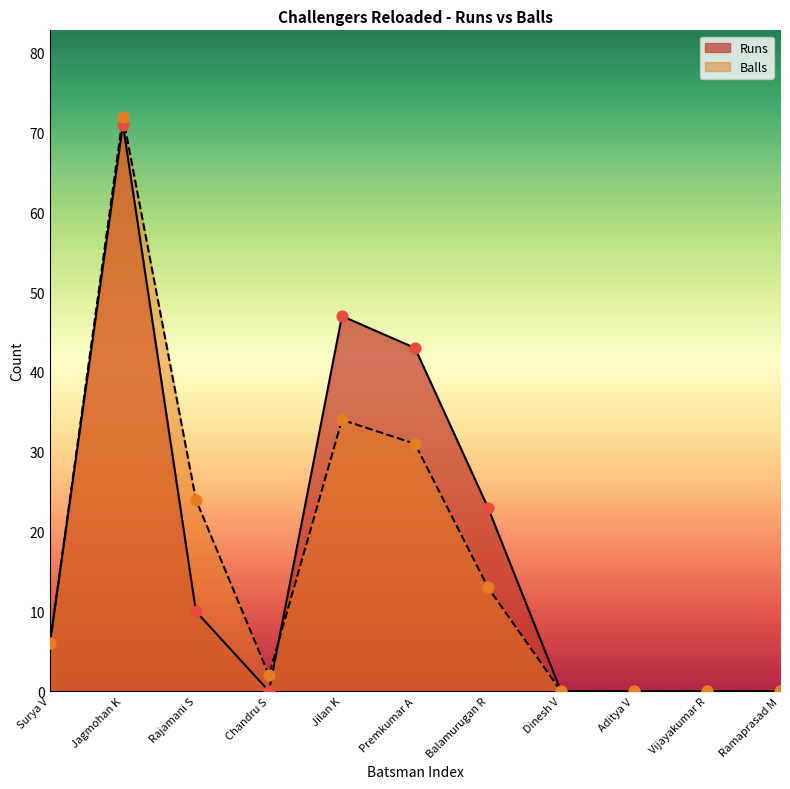

Is the value of Runs at Ramaprasad M greater than the value of Balls at Dinesh V?

No